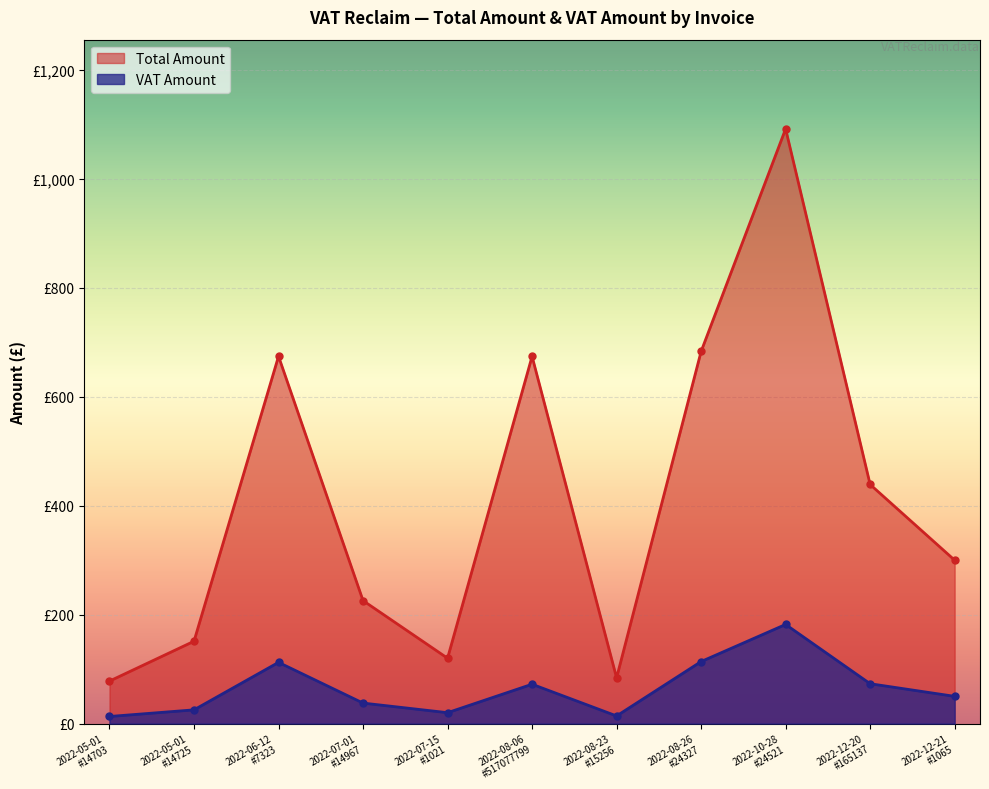

What is the minimum value shown in the chart?

13.0